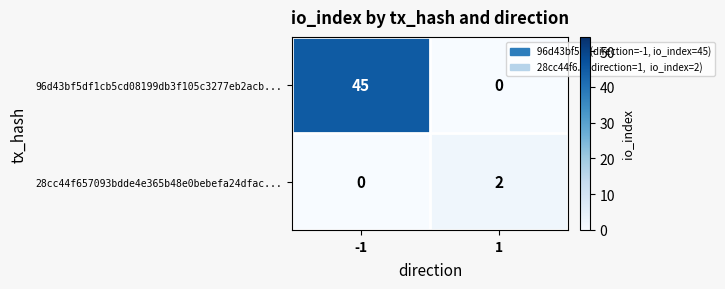

What is the maximum value shown in the chart?

45